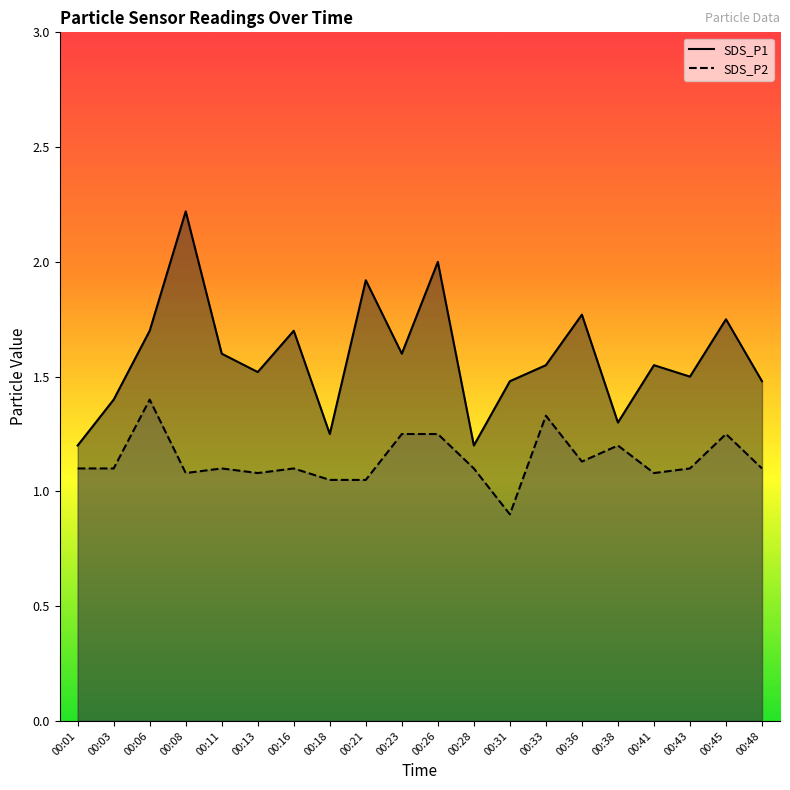

Count the number of data series in this chart.

2